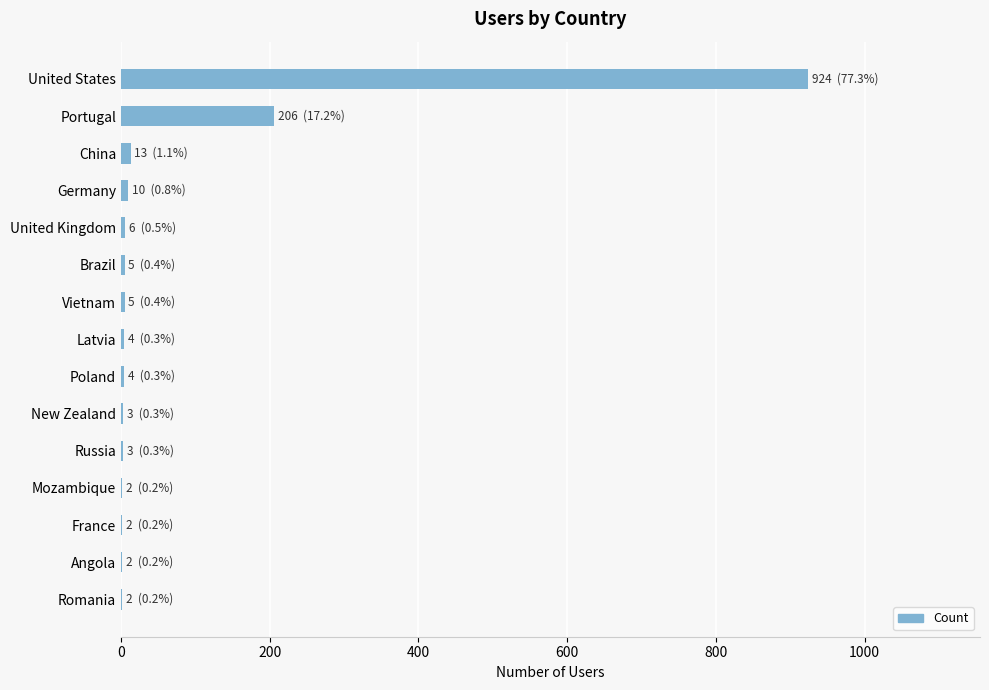

What is the sum of all values?

1191